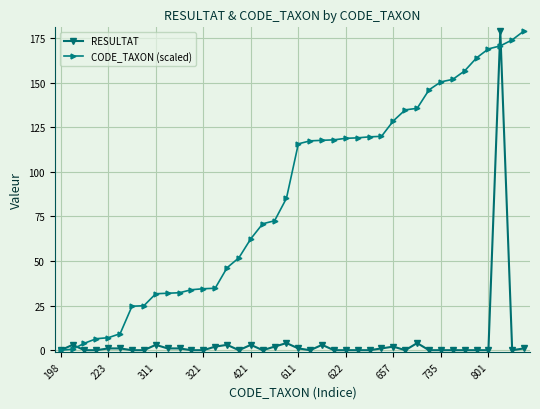

What is the highest value of the RESULTAT series?

179.0